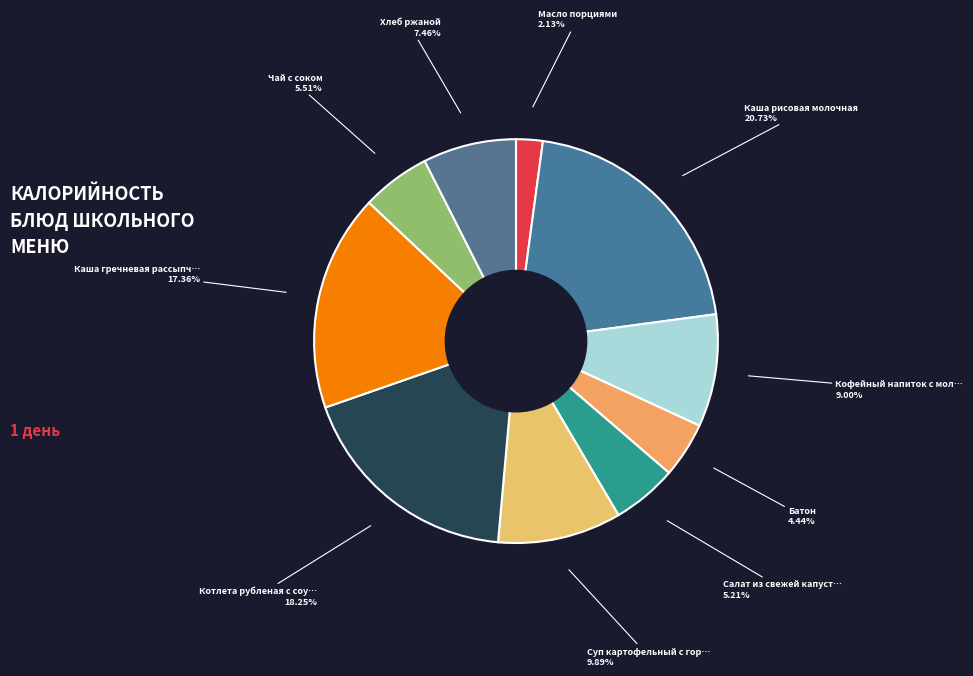

How many segments does this pie chart have?

10